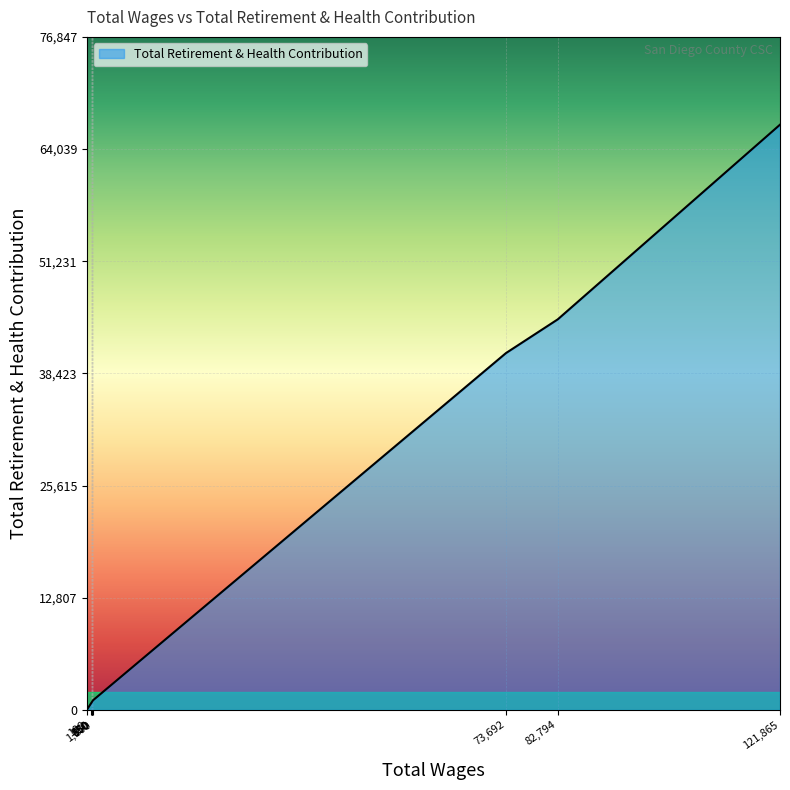

Reading left to right, what are all the values shown in this chart?

121865.0=66824	82794.0=44595	73692.0=40745	1100.0=1100	950.0=950	850.0=850	850.0=850	750.0=750	100.0=100